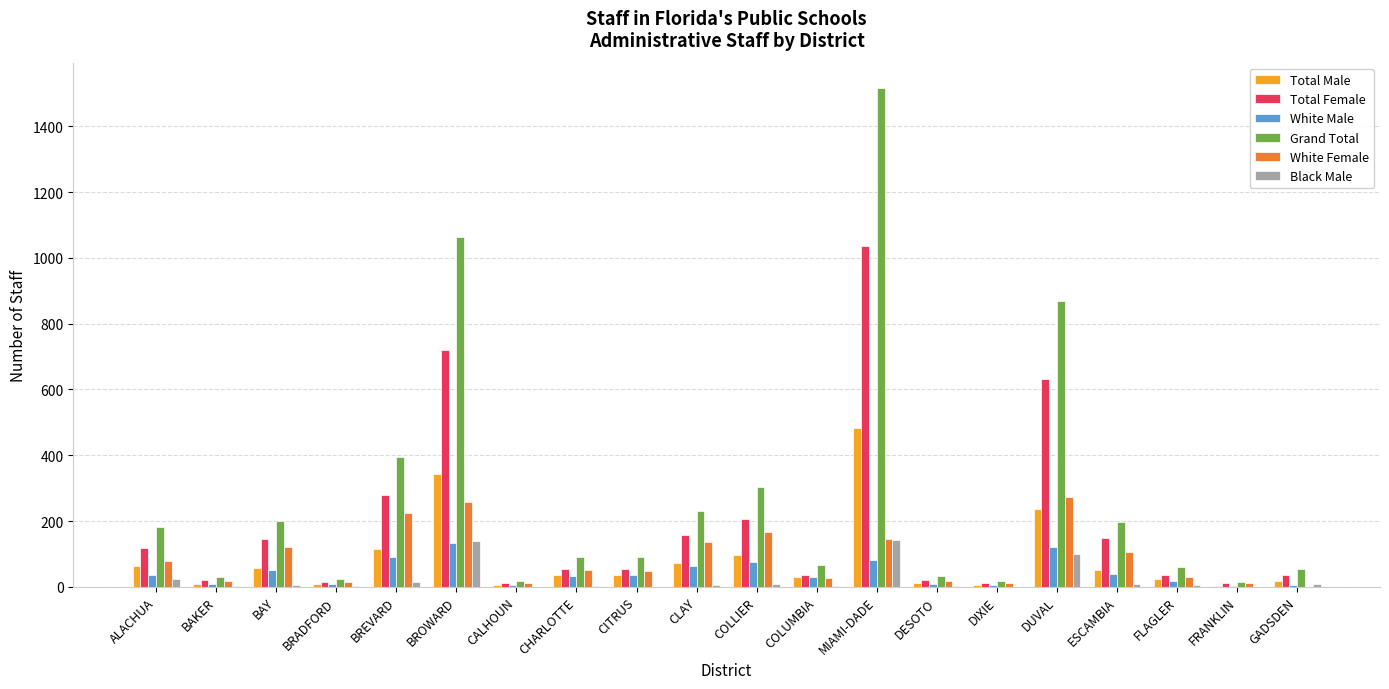

What is the maximum value shown in the chart?

1518